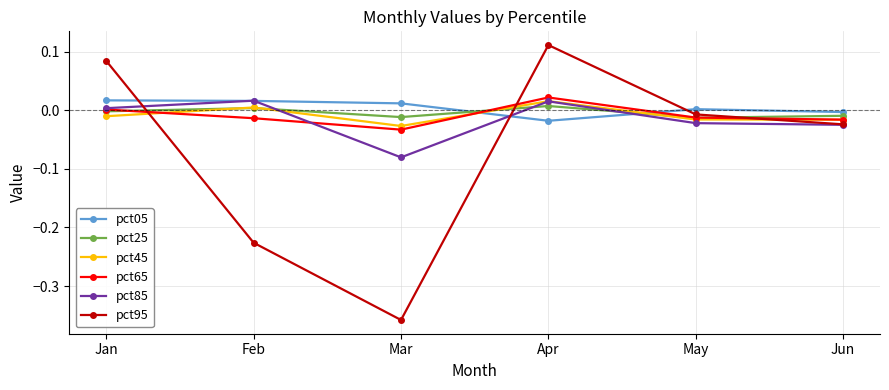

What are all the series names shown in the legend?

pct05, pct25, pct45, pct65, pct85, pct95